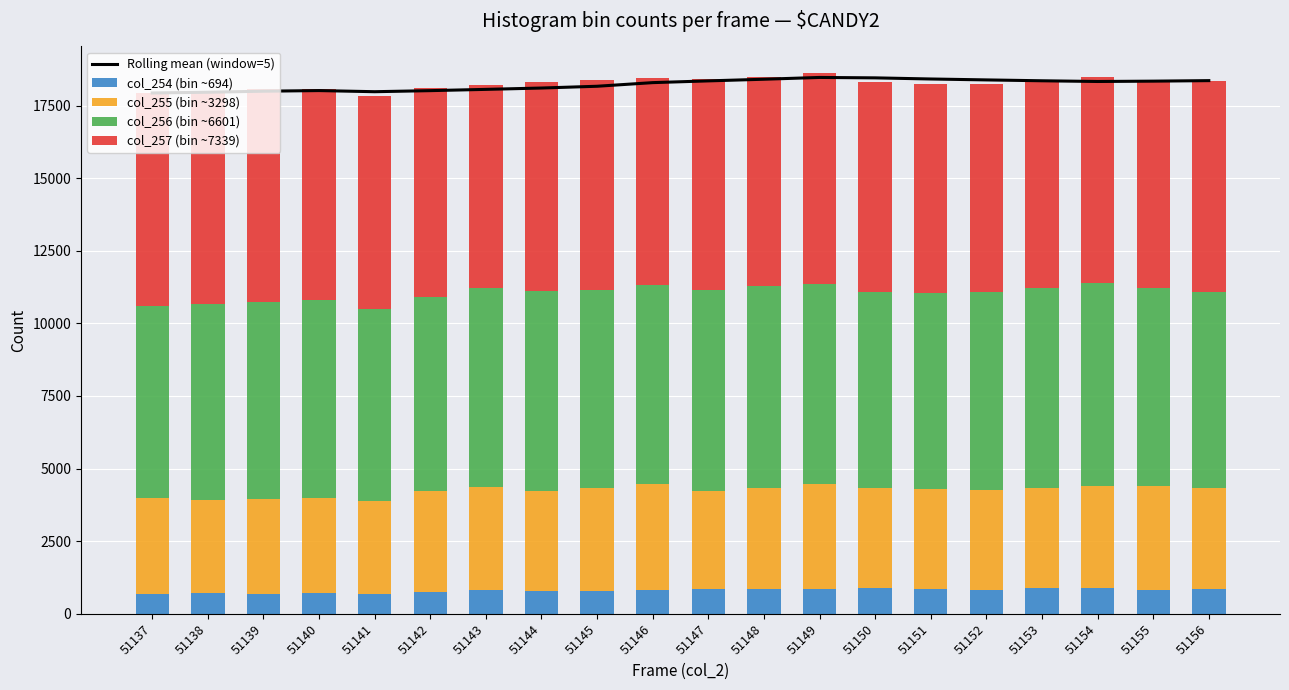

How many groups of bars are there?

20